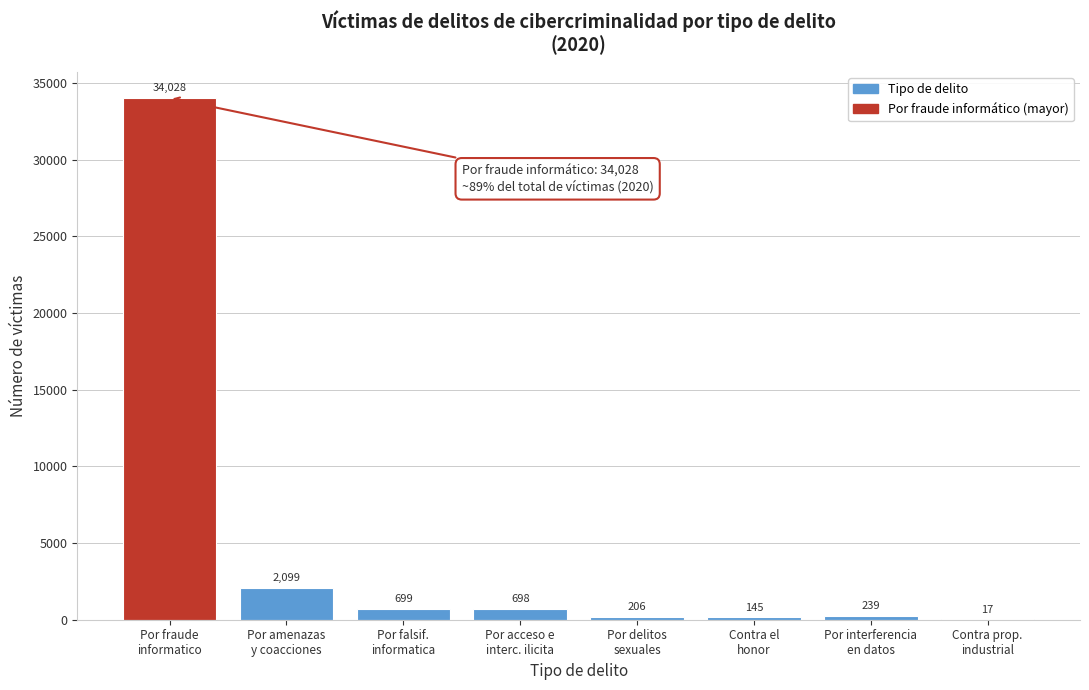

What is the maximum value shown in the chart?

34028